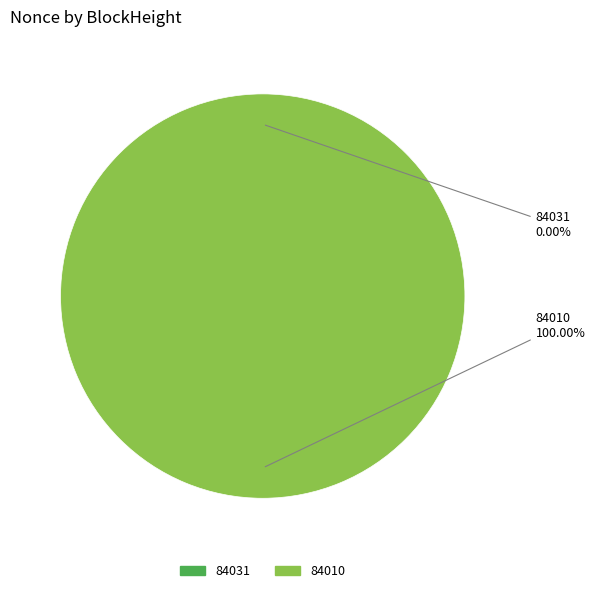

Is it true that 84010 is 100% of the pie?

True